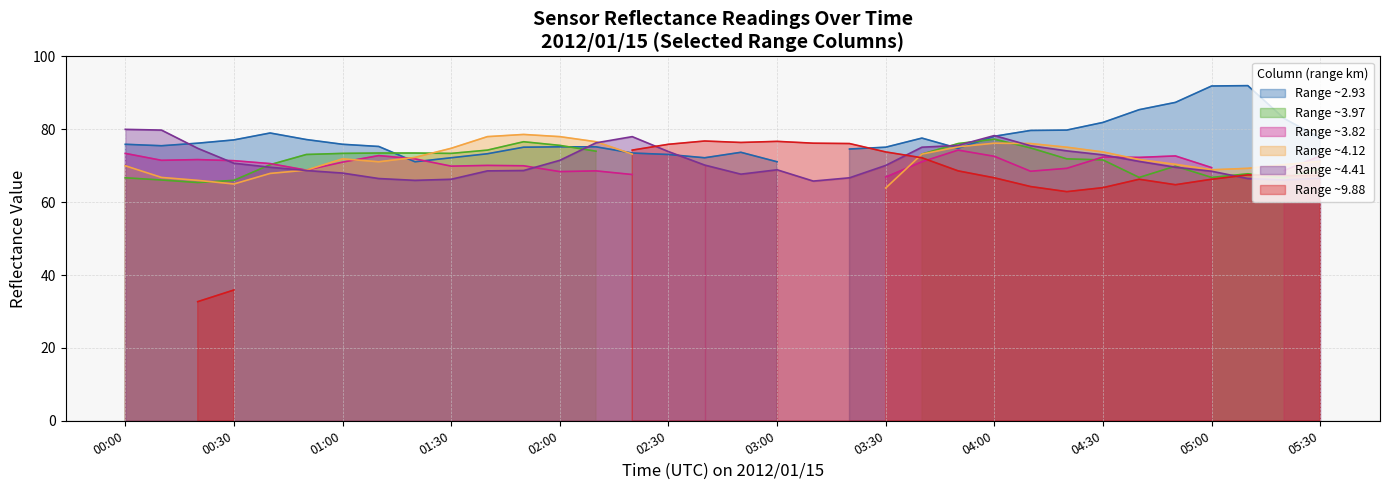

After their last crossing, which series has the higher values: 3.819 or 4.115?

3.819